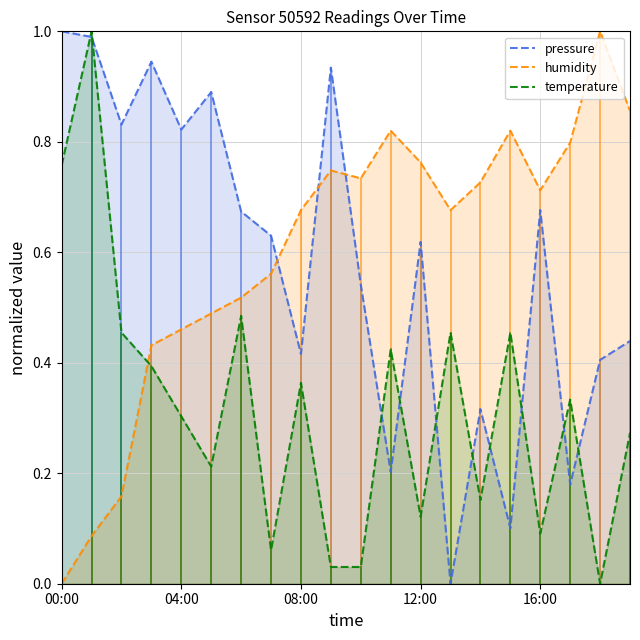

At which category does humidity reach its first local valley?

10